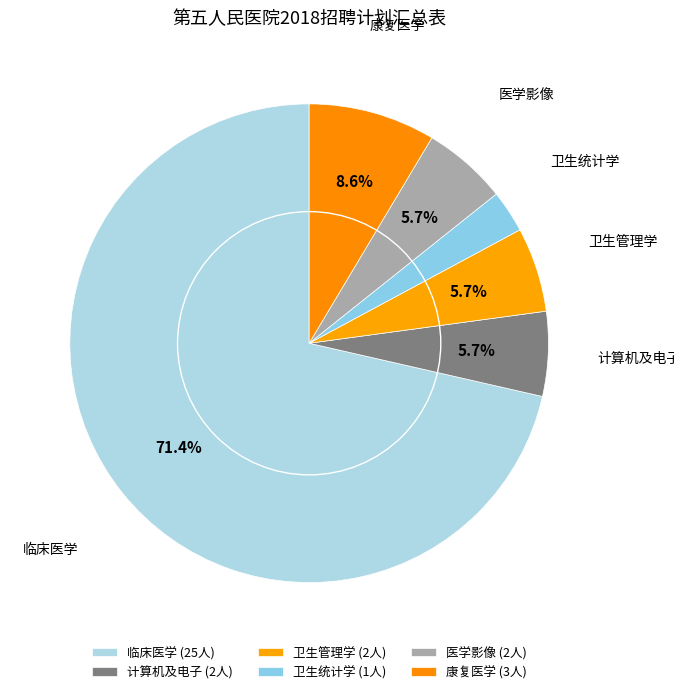

To the nearest percent, what is the average slice percentage?

17%